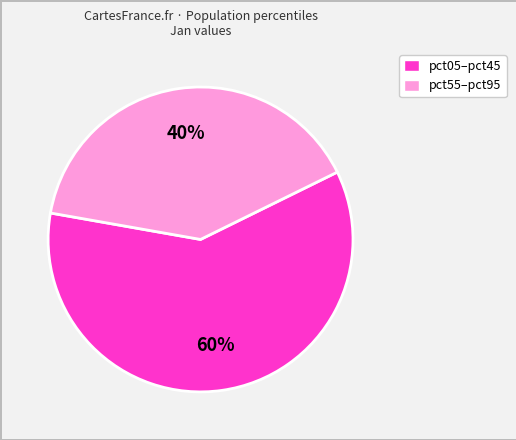

To the nearest percent, what is the difference between the pct05–pct45 and pct55–pct95 slice percentages?

20%